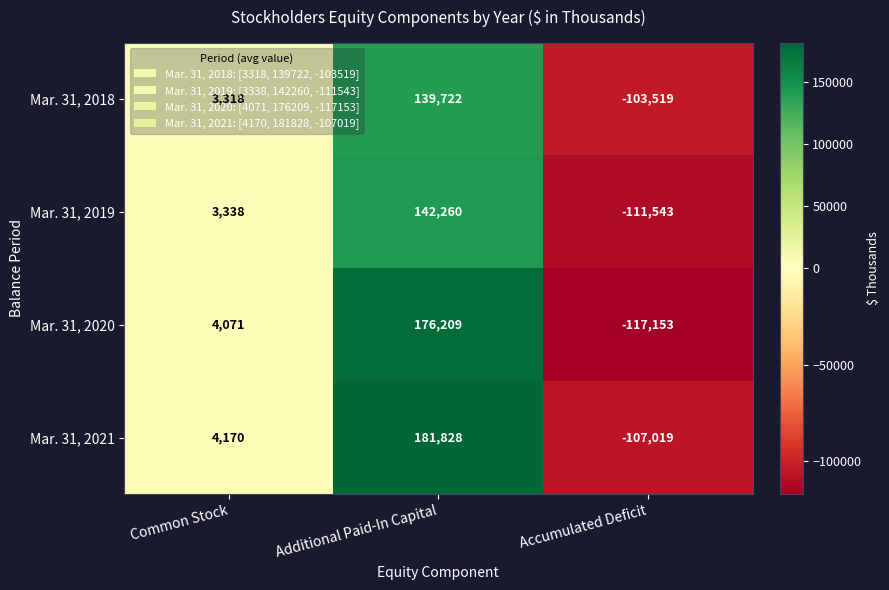

Is it true that Mar. 31, 2020 equals -117153 at Accumulated Deficit?

True